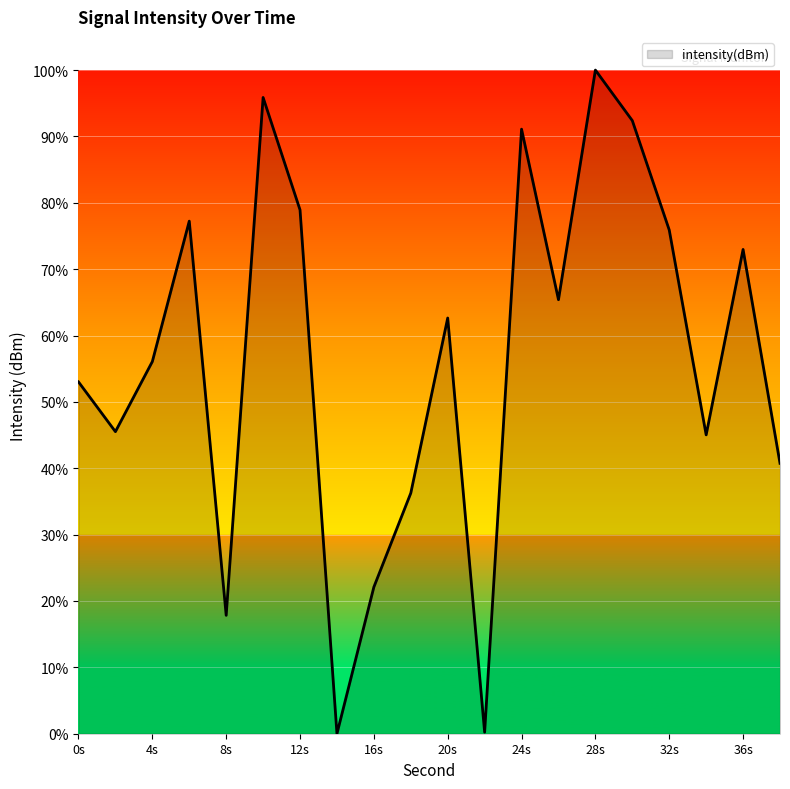

What is the difference between the maximum and minimum values?

100.0